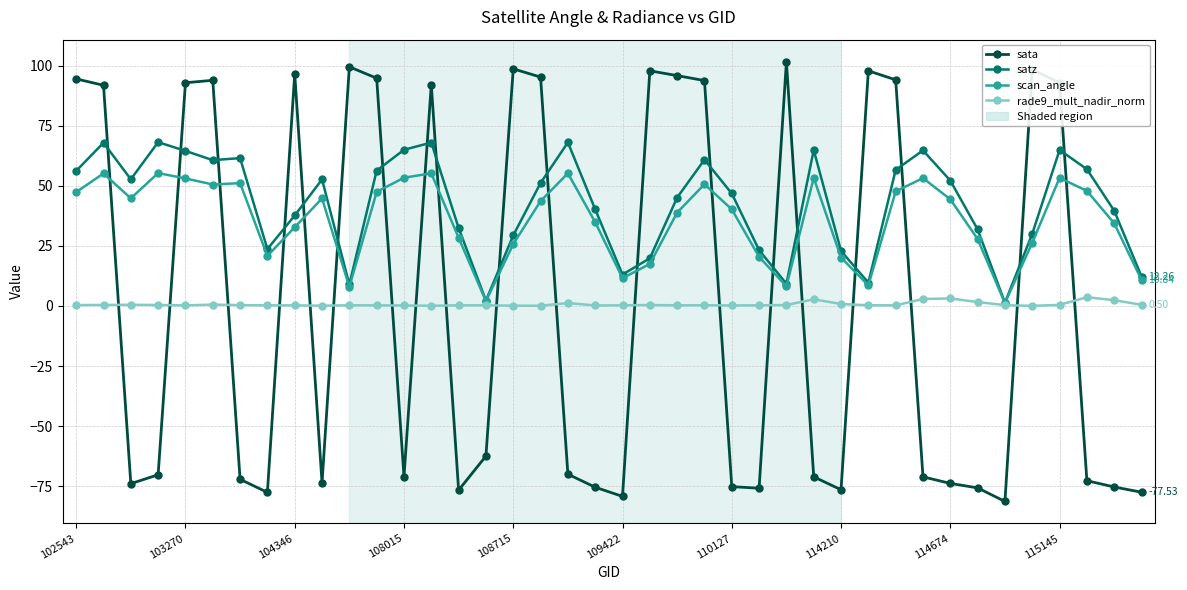

Which series has the largest total across all categories?

satz